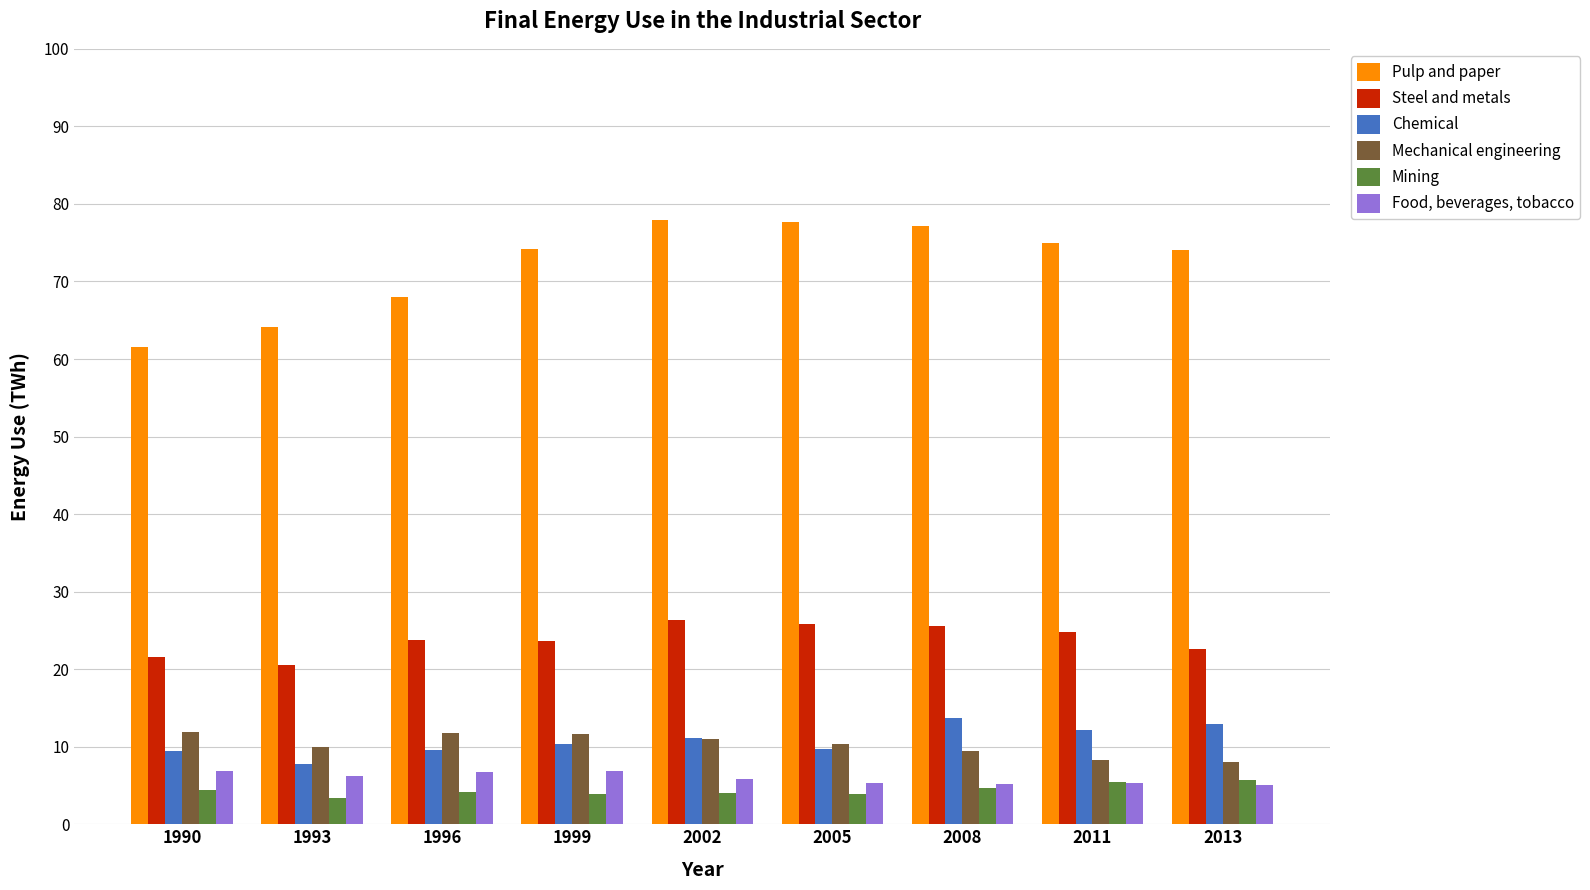

What is the total value across all series at 2008?

135.7